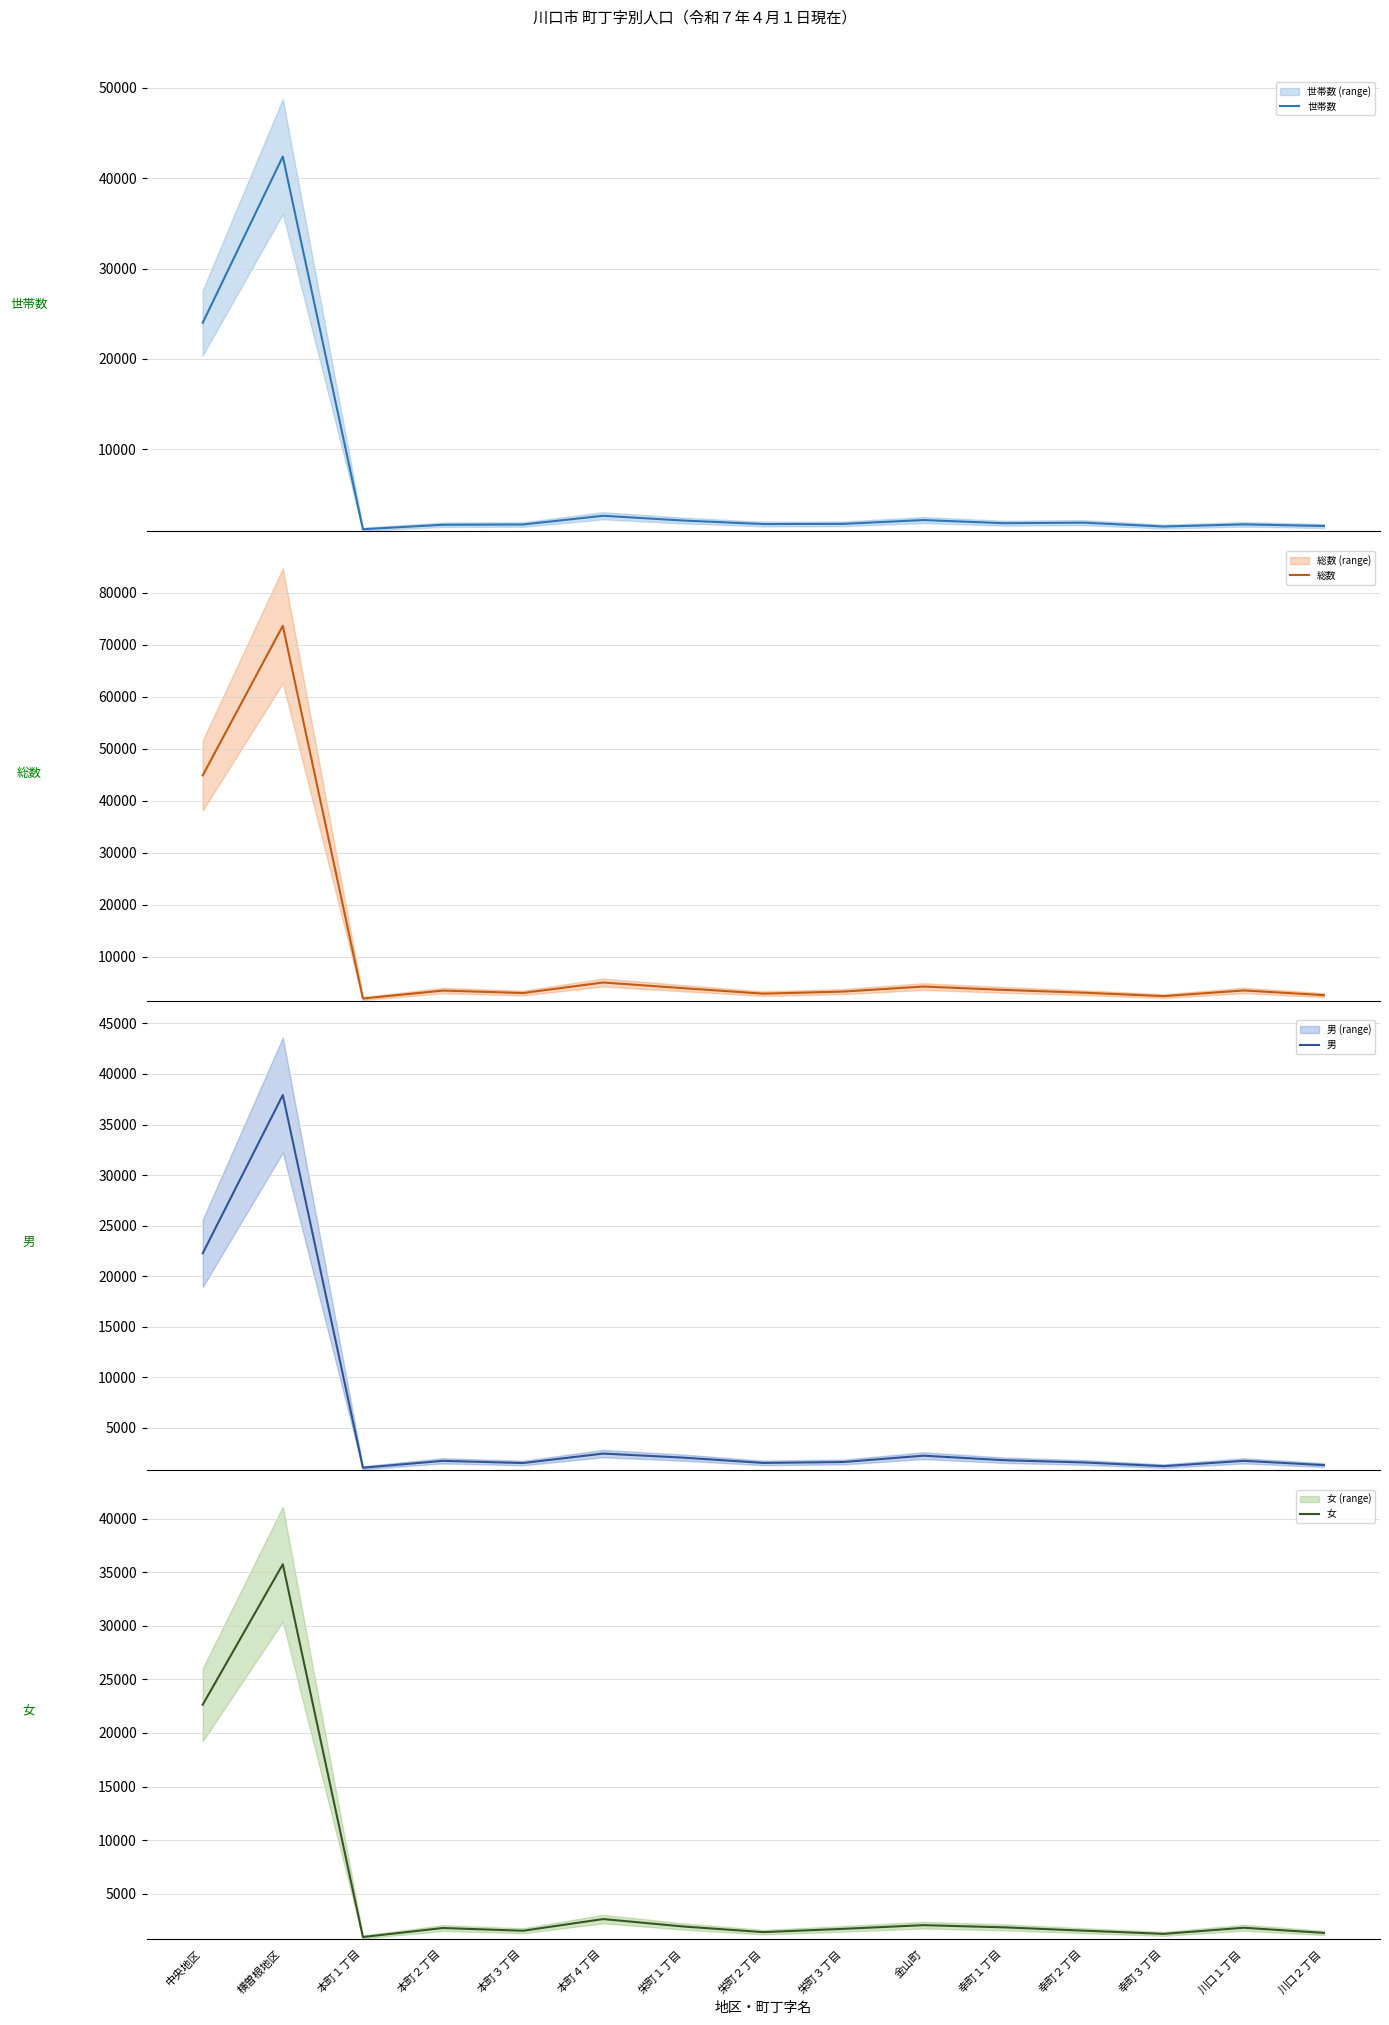

Where does the 女 series first go above 1808?

中央地区